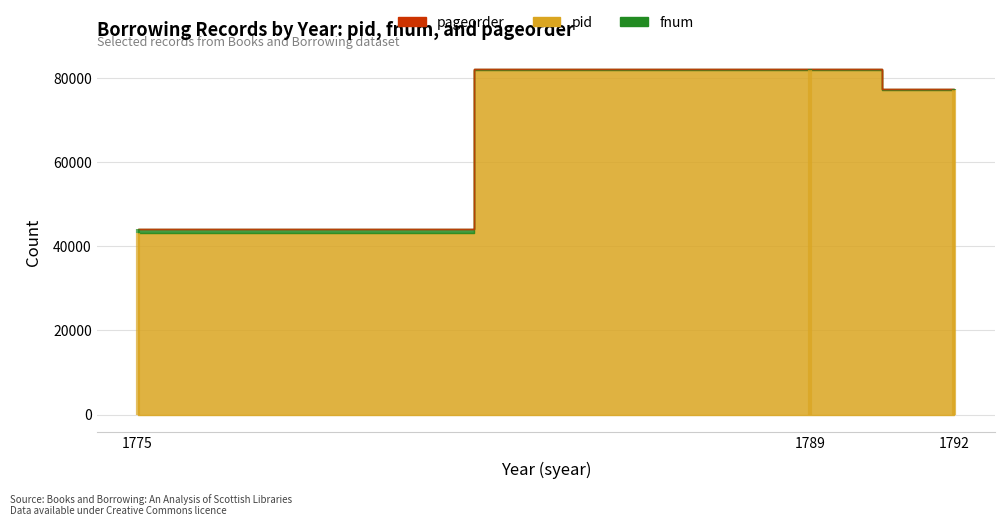

List the series in order of their peak value, highest first.

pid, fnum, pageorder